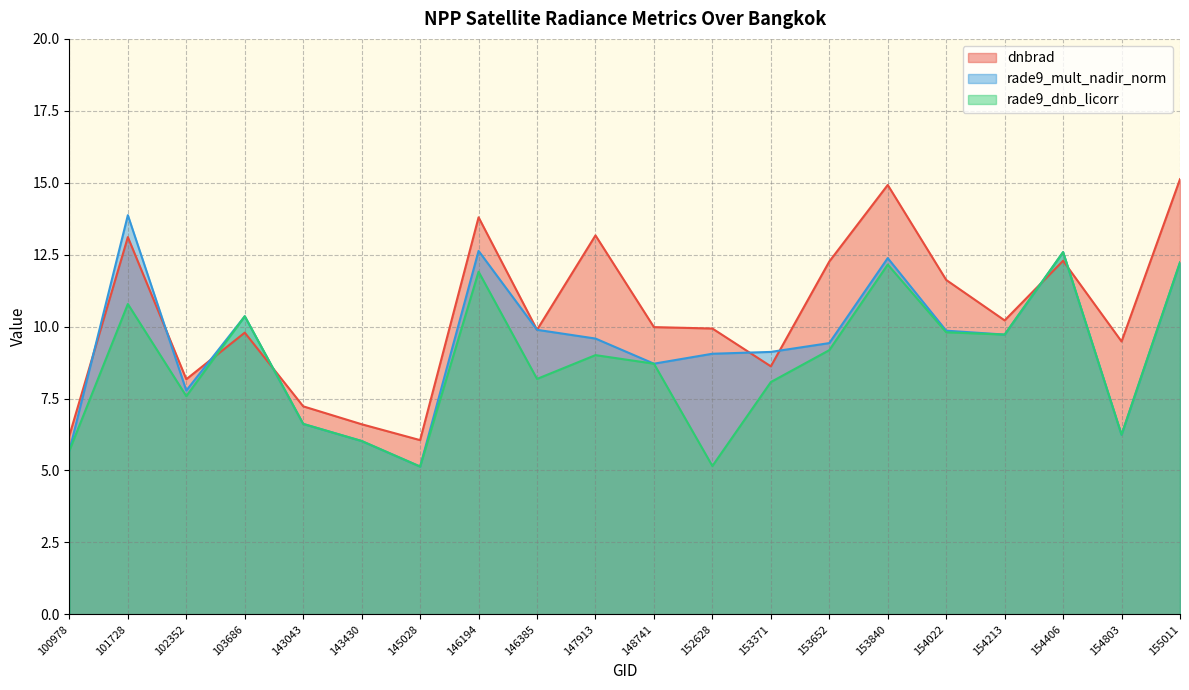

What is the difference between the maximum and minimum values in the dnbrad series?

9.1